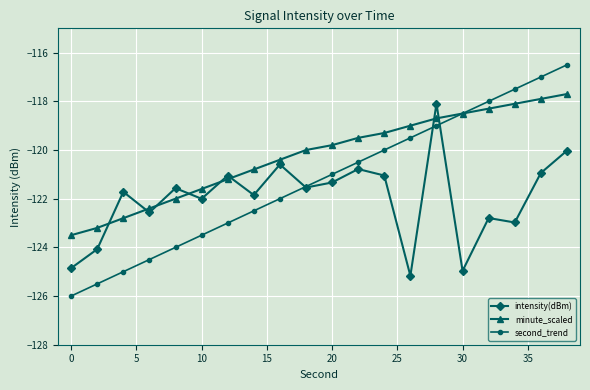

Which series has the largest range (max minus min)?

second_trend